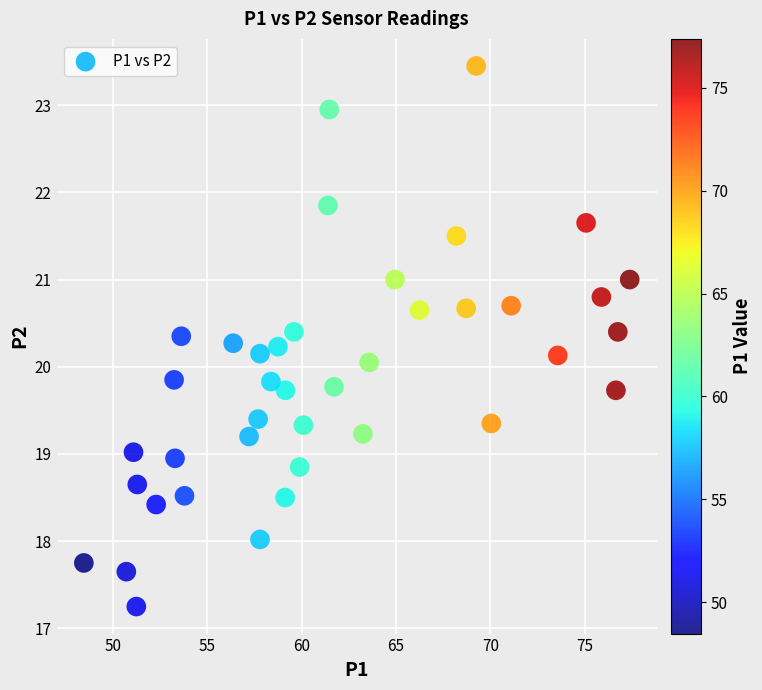

What is the range of Y values (max minus min)?

6.2